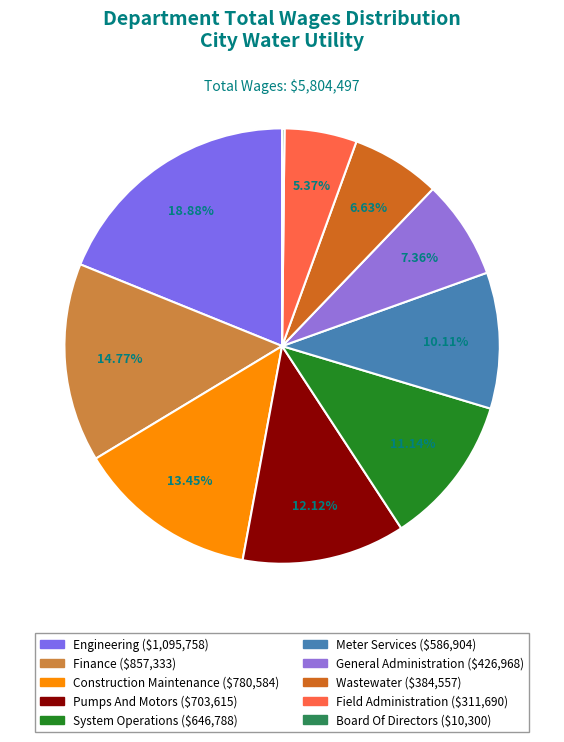

To the nearest percent, what is the difference between the largest and smallest slice percentages?

19%